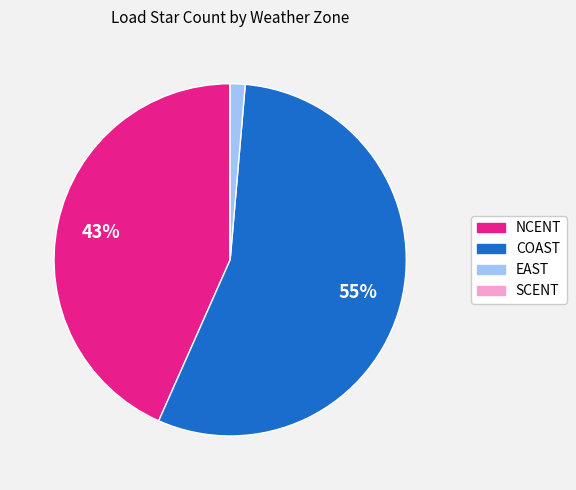

Does any single category account for the majority?

Yes